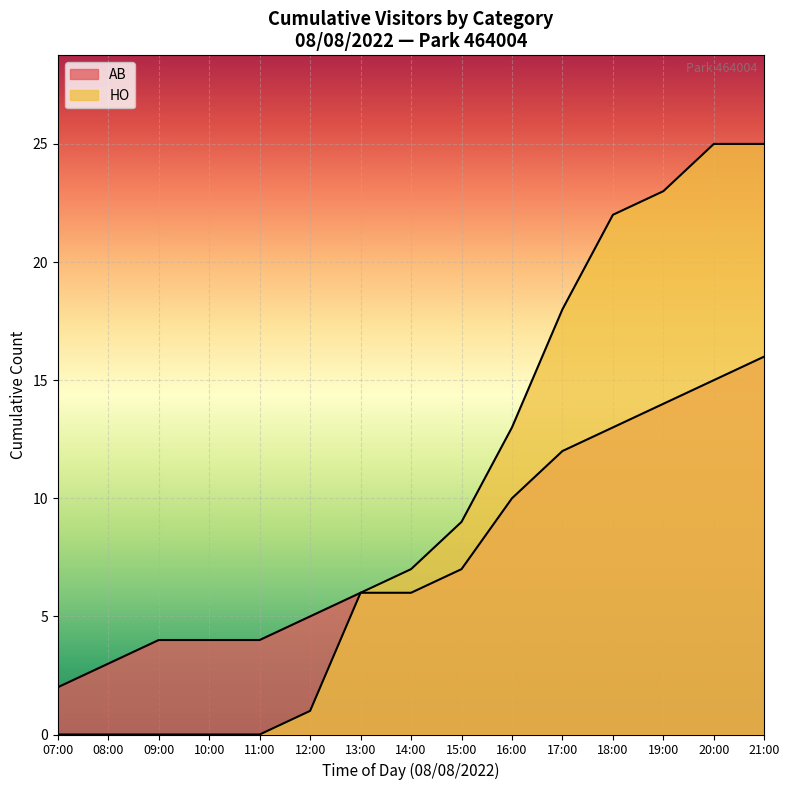

Does the chart display data point markers on the line(s)?

No